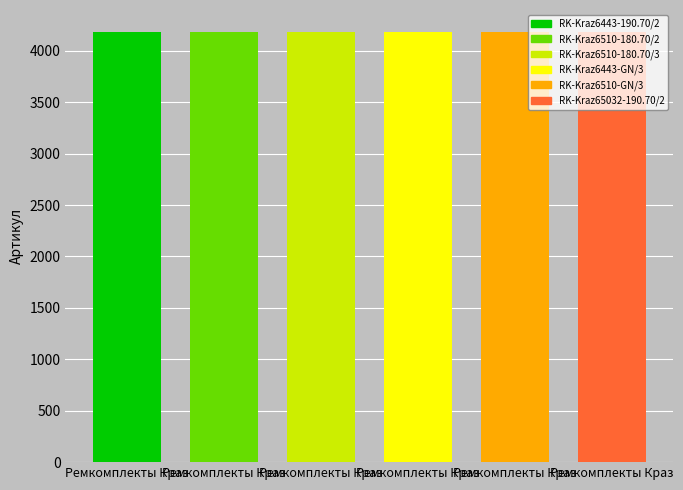

What is the sum of all values?

25107